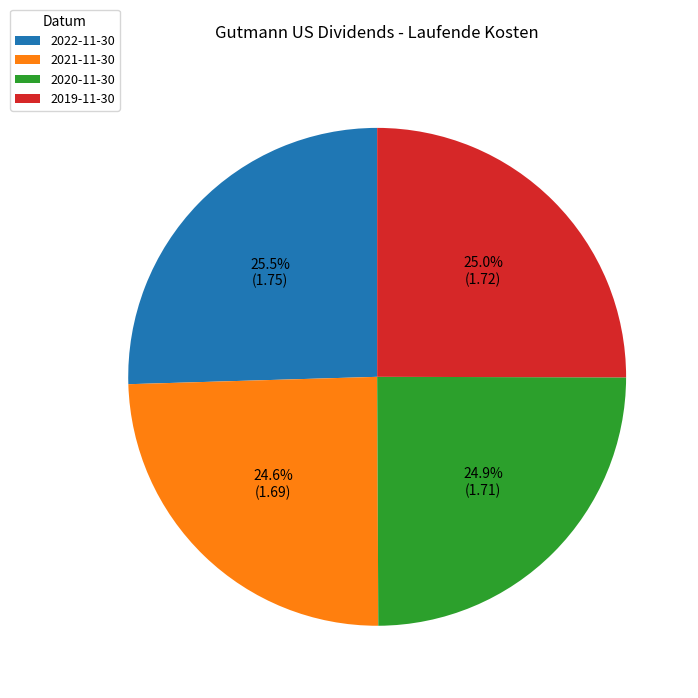

Combined, do 2019-11-30 and 2022-11-30 account for over 50%?

Yes